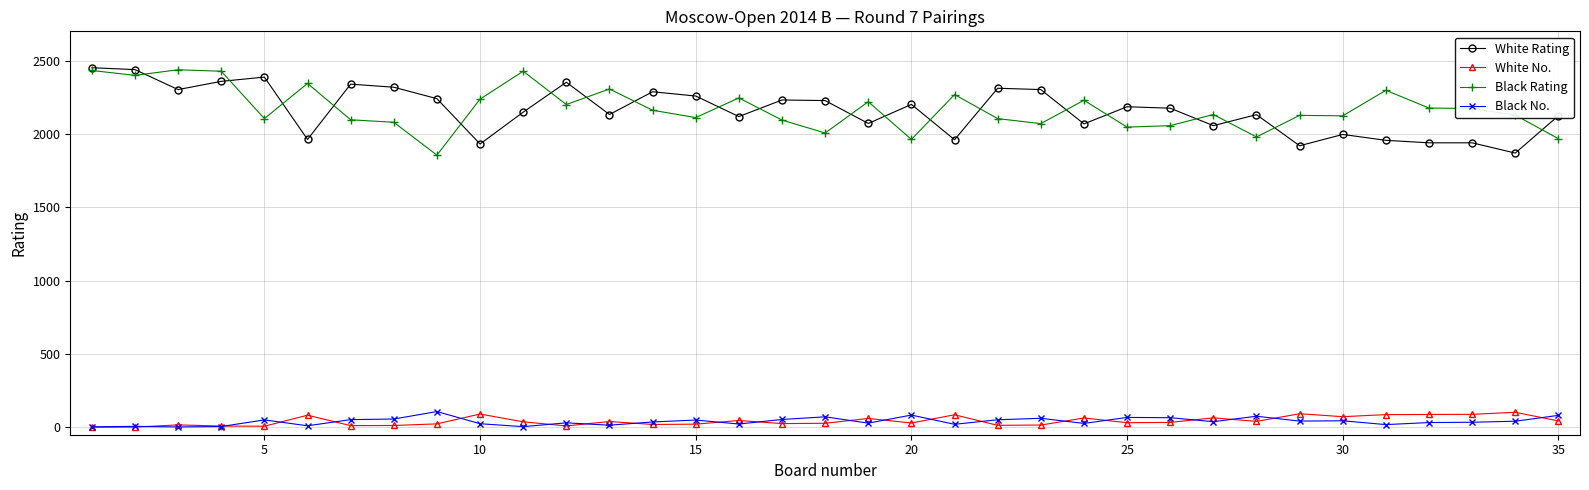

True or false: Black No. and Black Rating cross at least once.

False